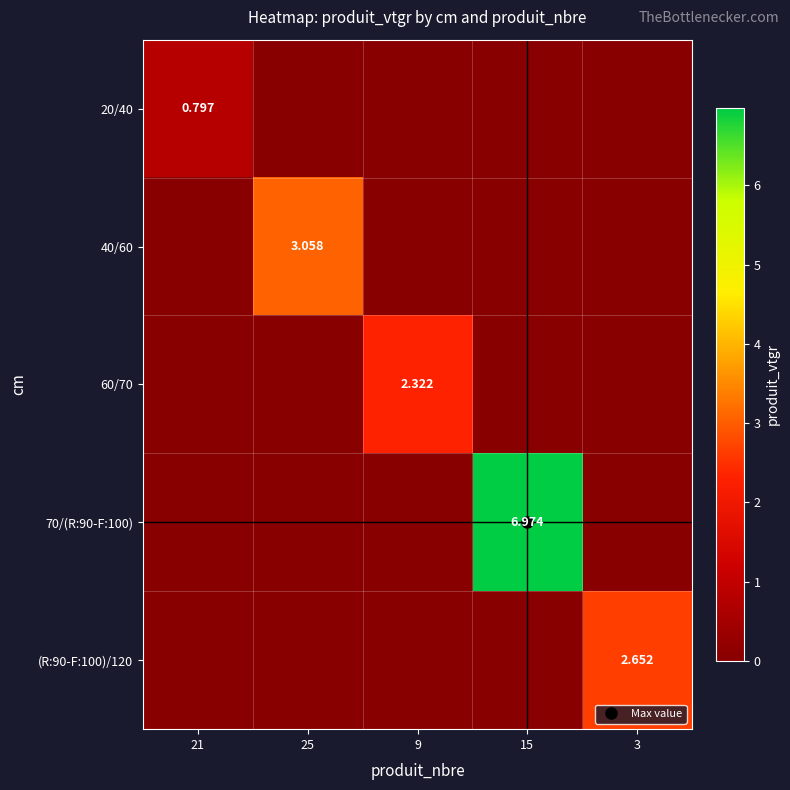

Which has a higher value, 3 or 25?

3